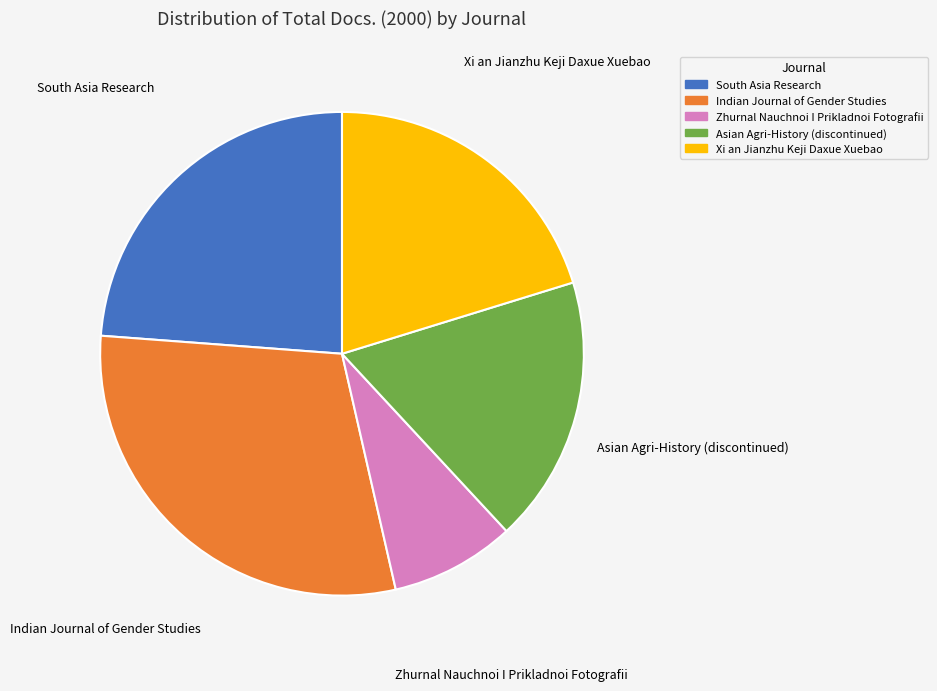

Which has a higher value, Zhurnal Nauchnoi I Prikladnoi Fotografii or Indian Journal of Gender Studies?

Indian Journal of Gender Studies